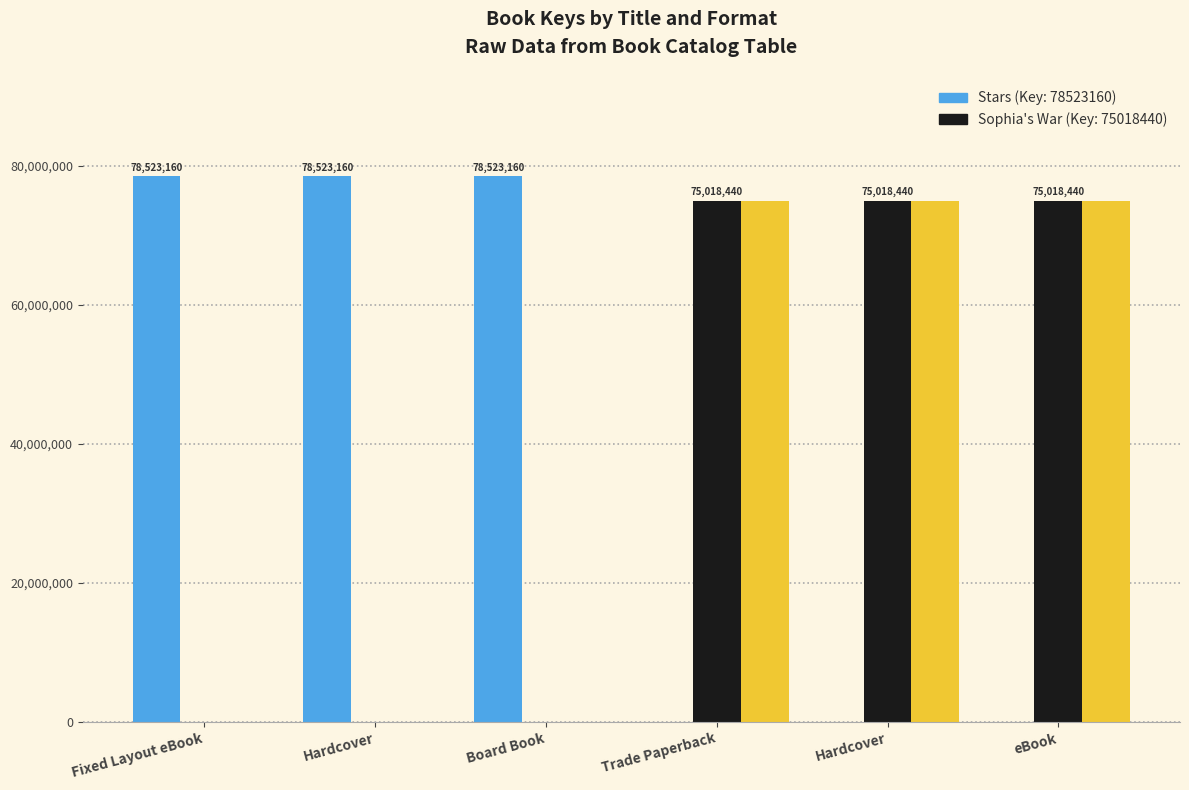

Is it true that Sophia's War (alt) equals 114597362 at eBook?

False